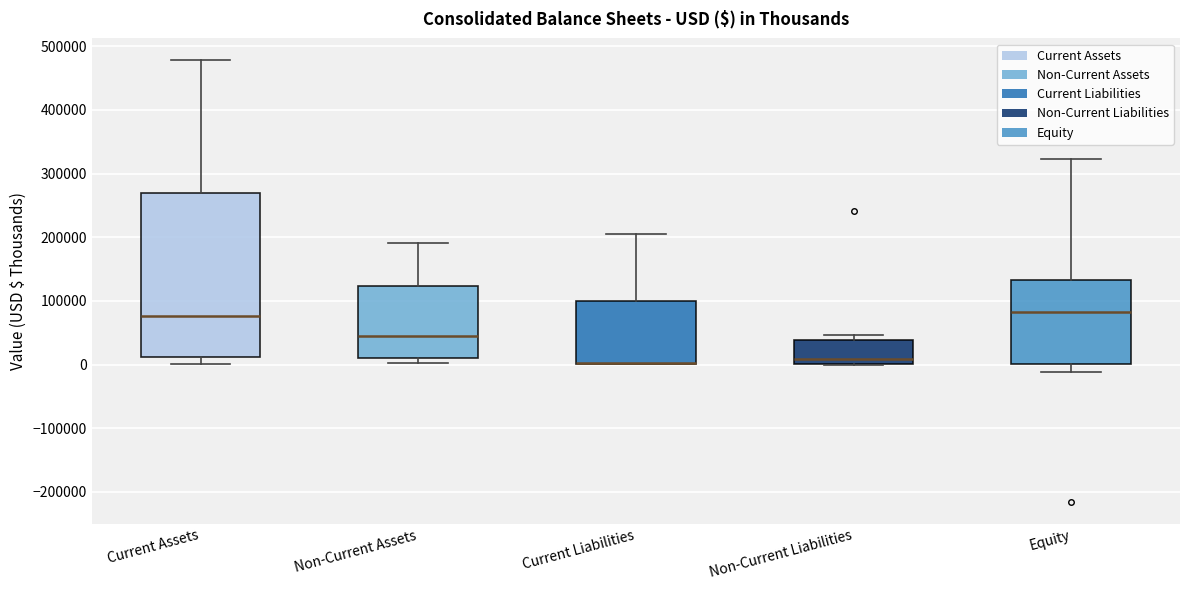

Where does the median line of the box for Equity sit on the y-axis? The values are not printed on the chart, so give them approximately, as read against the axis.

80000